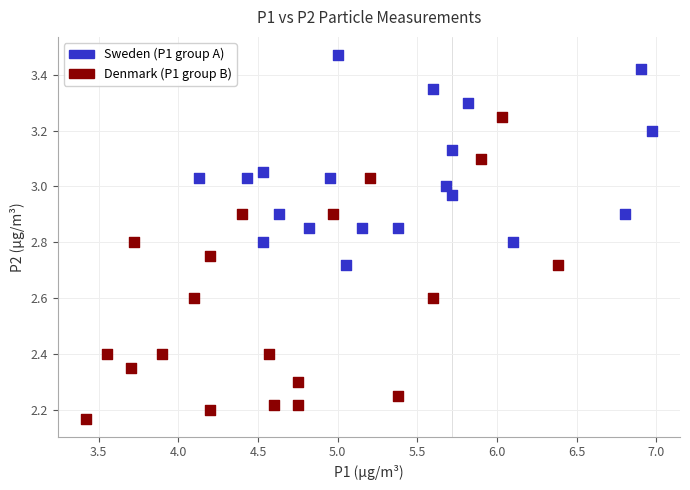

Which series contains the lowest Y value?

Denmark (P1 group B)